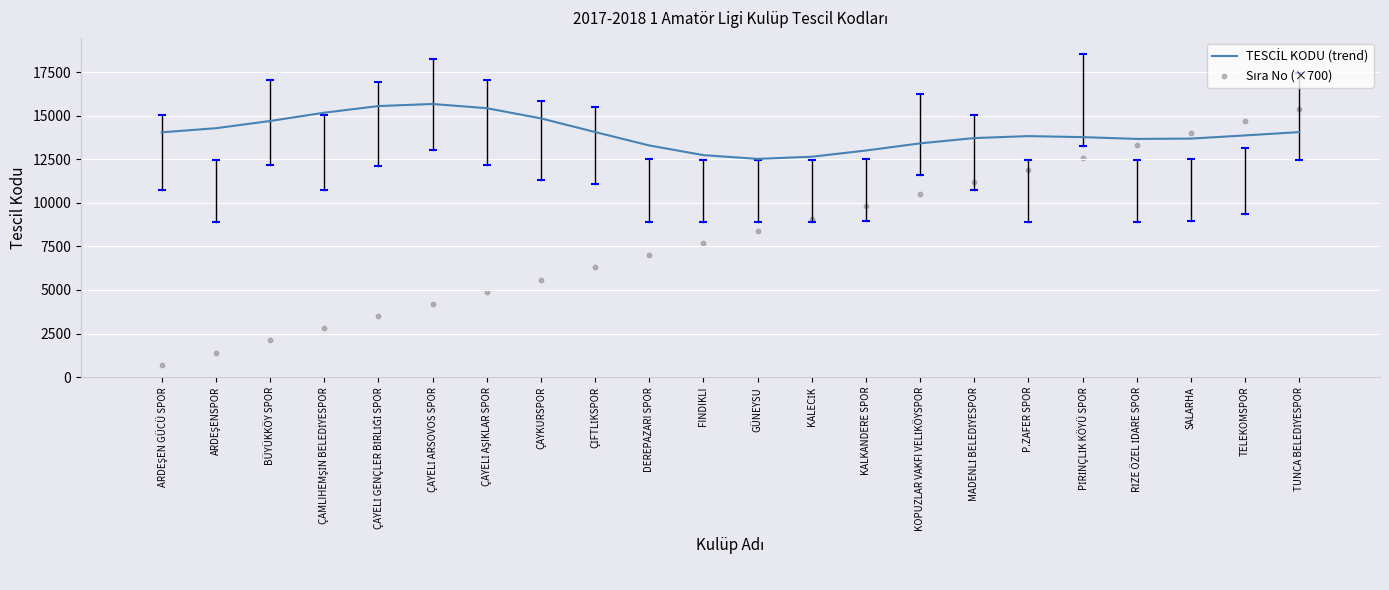

What is the total value across all series at KOPUZLAR VAKFI VELİKÖYSPOR?

23919.9